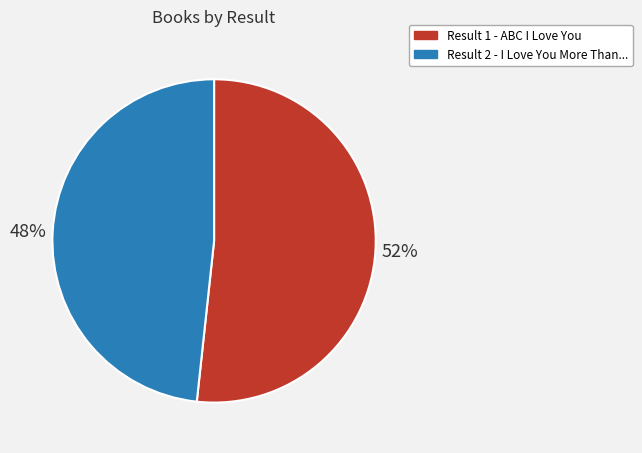

To the nearest percent, what is the average slice percentage?

50%